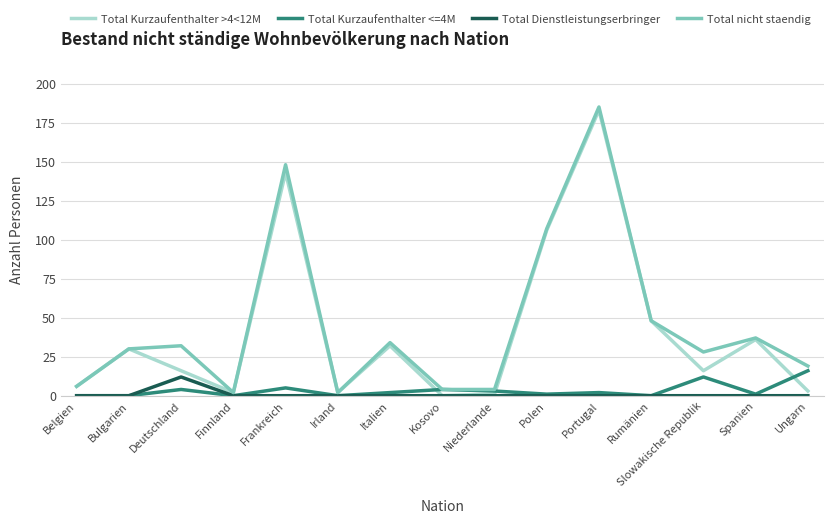

Which category has the highest value across all series?

Portugal